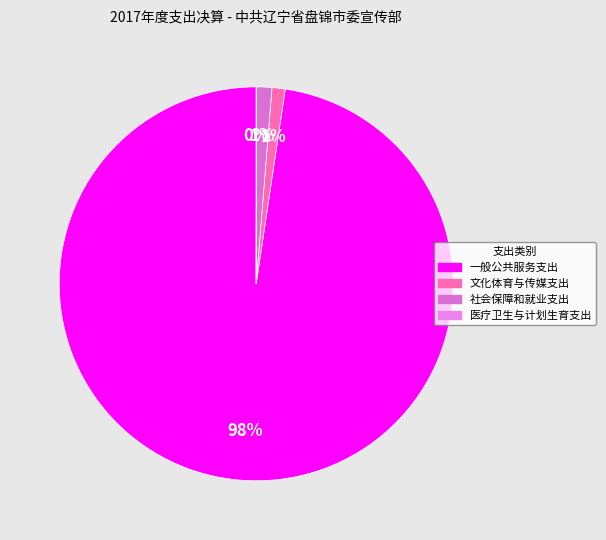

Does 医疗卫生与计划生育支出 represent more than half of the total?

No